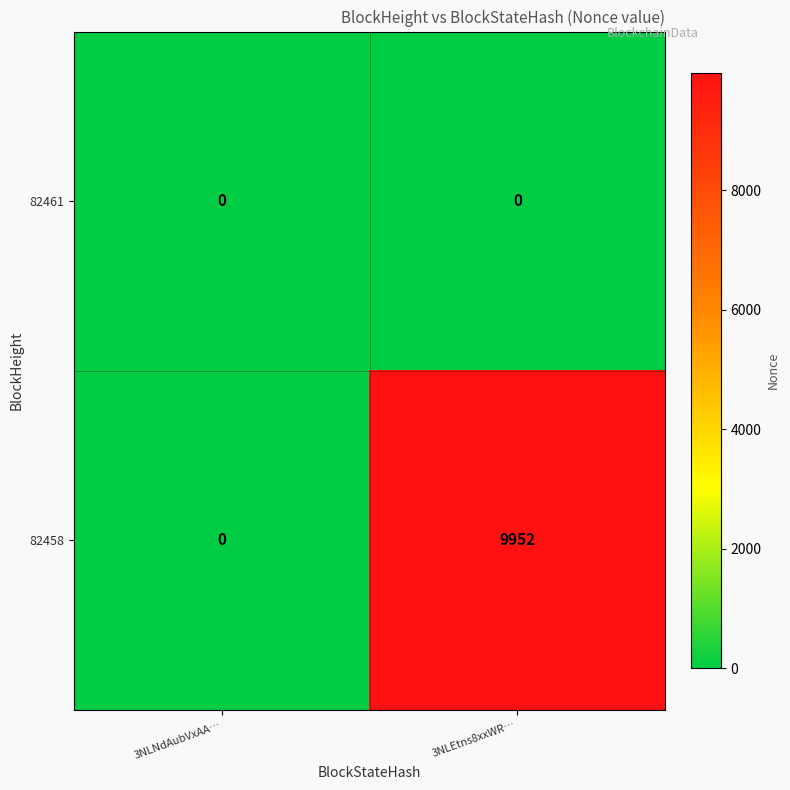

What is the sum of the 82458 values at 3NLNdAubVxAA… and 3NLEtns8xxWR…?

9952